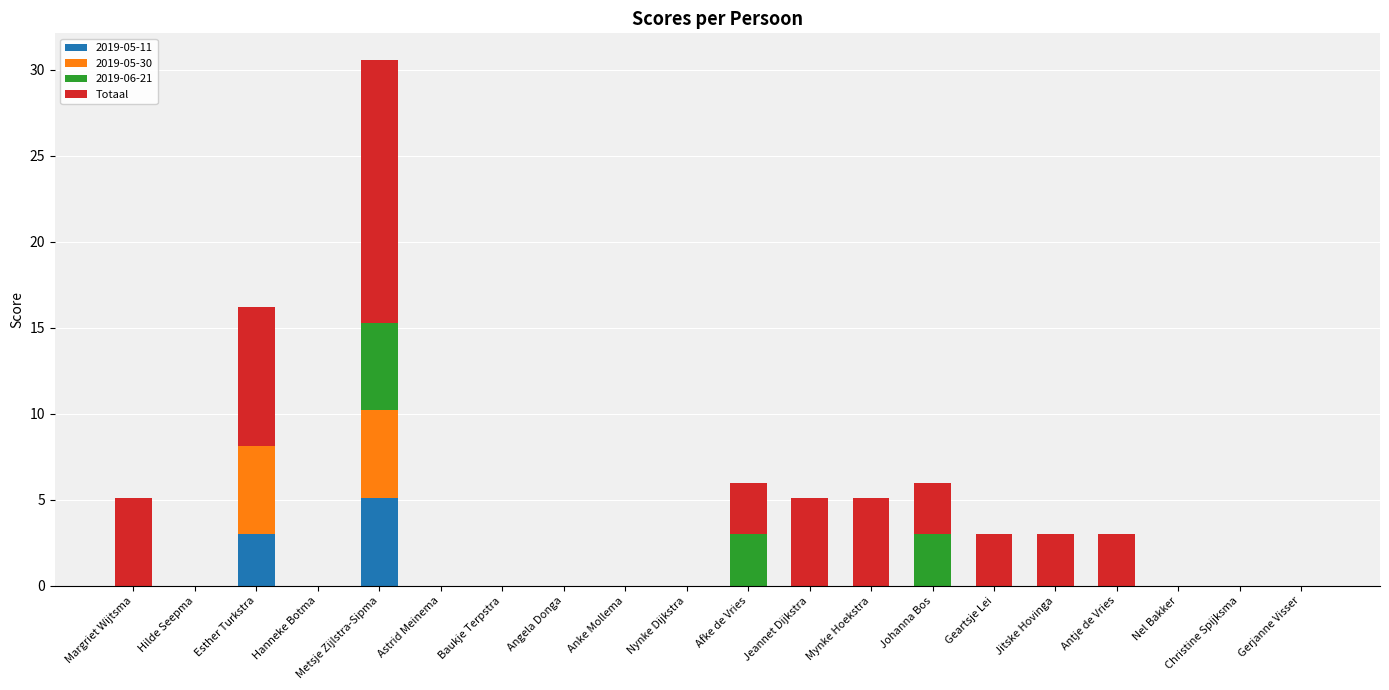

What is the sum of all 2019-05-11 values?

8.1